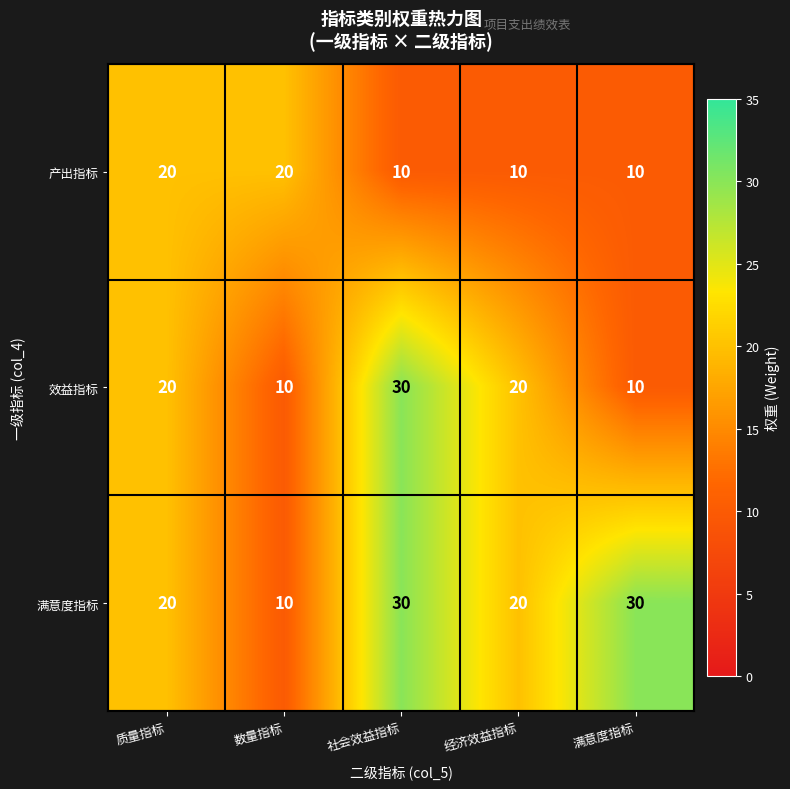

At how many categories does at least one series exceed 18?

5